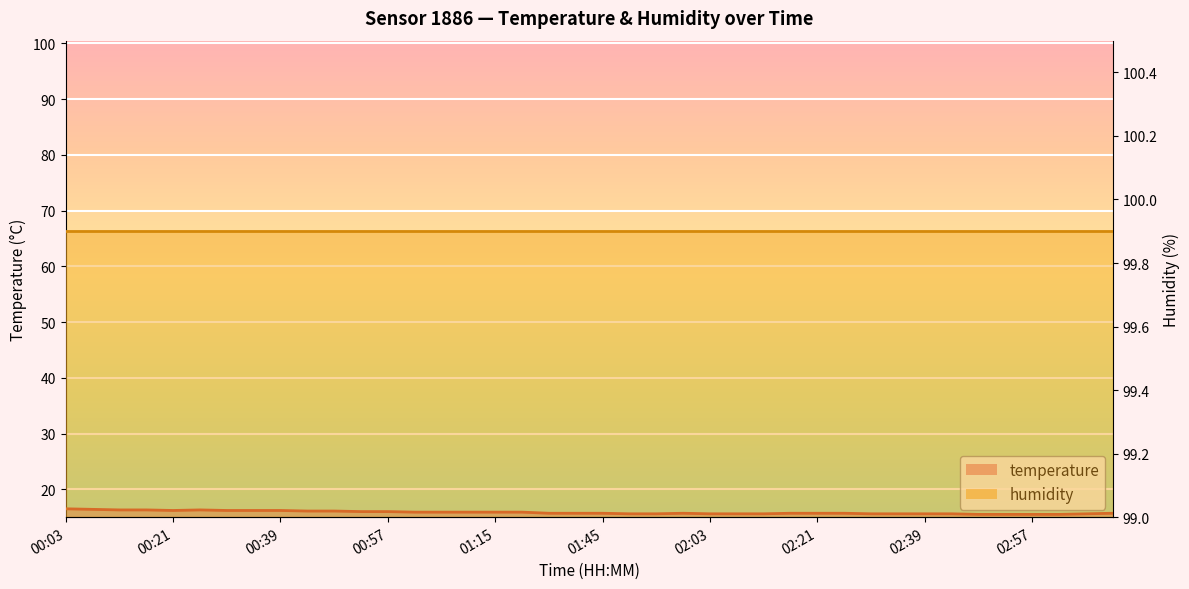

True or false: humidity line has more than 1 interior local peaks.

False